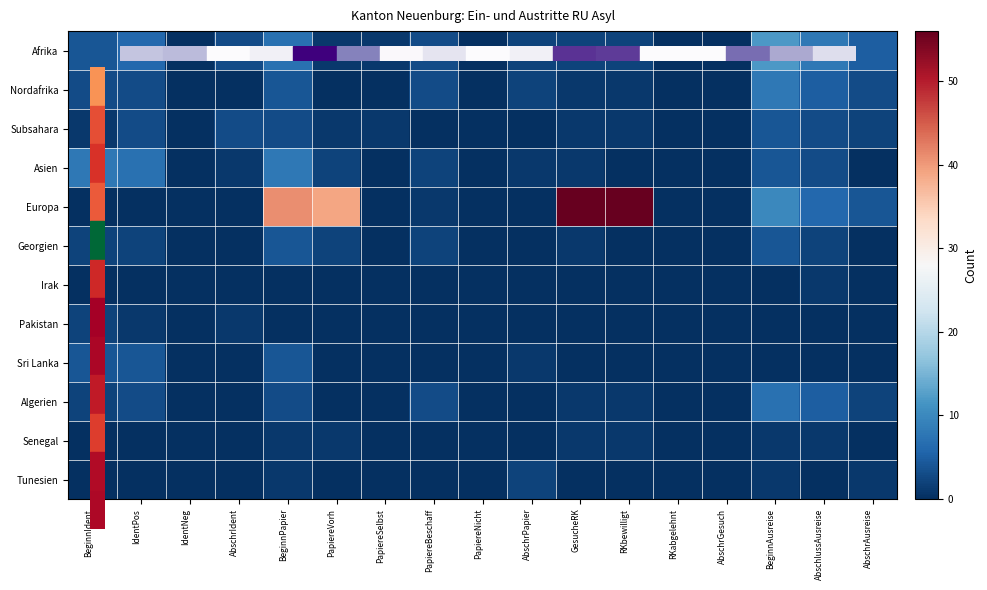

At which category does the chart reach its peak across all series?

GesucheRK